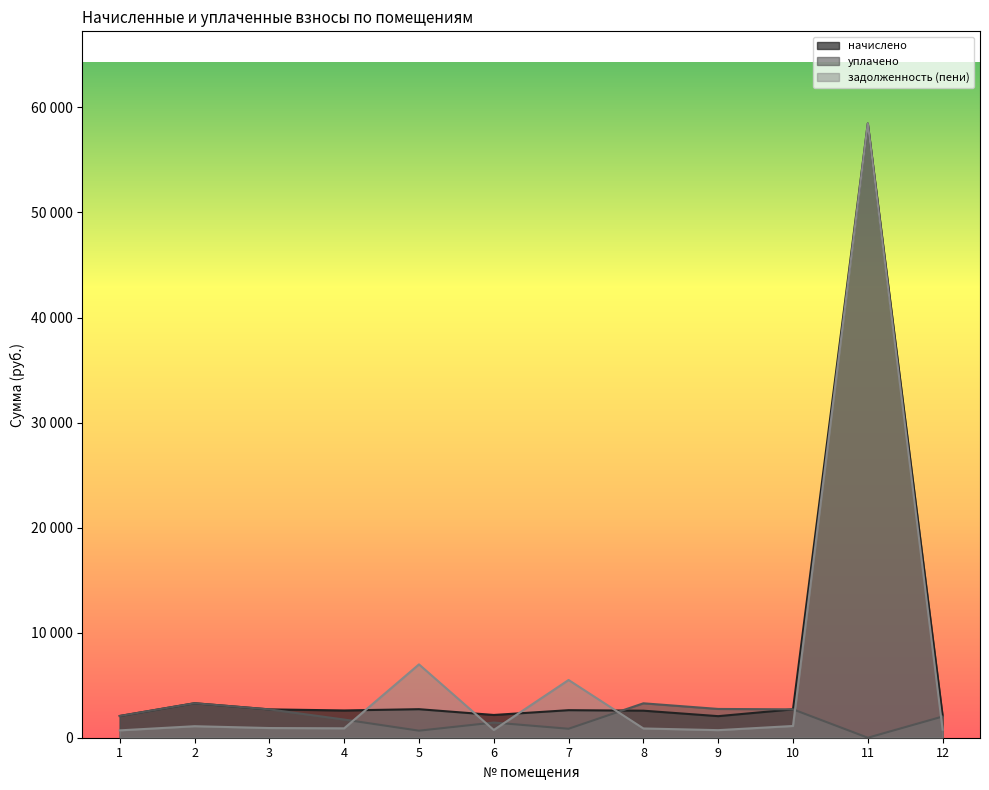

The value of начислено at 9 is 1113.5. True or false?

False